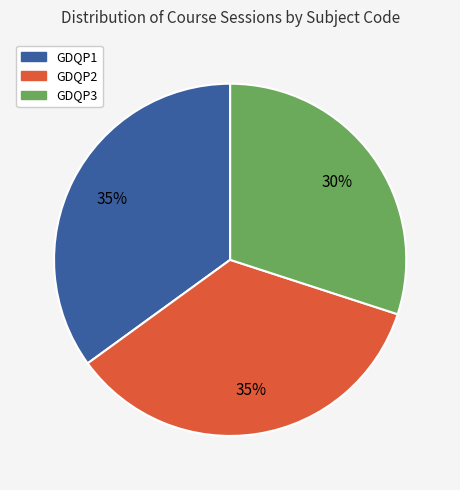

Is it true that GDQP1 is 42% of the pie?

False